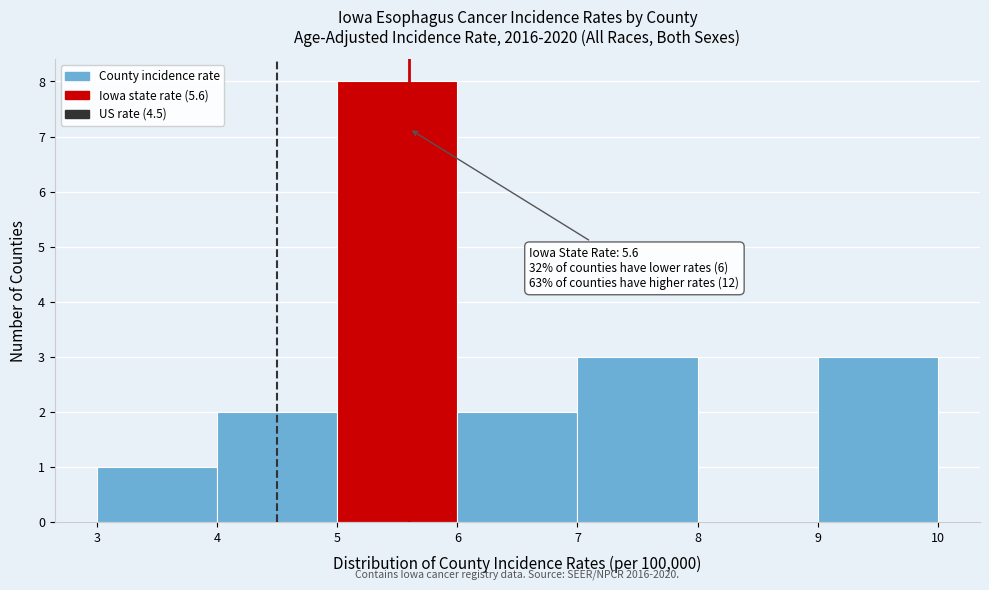

Over which range of the x-axis is the bar tallest?

5 to 6